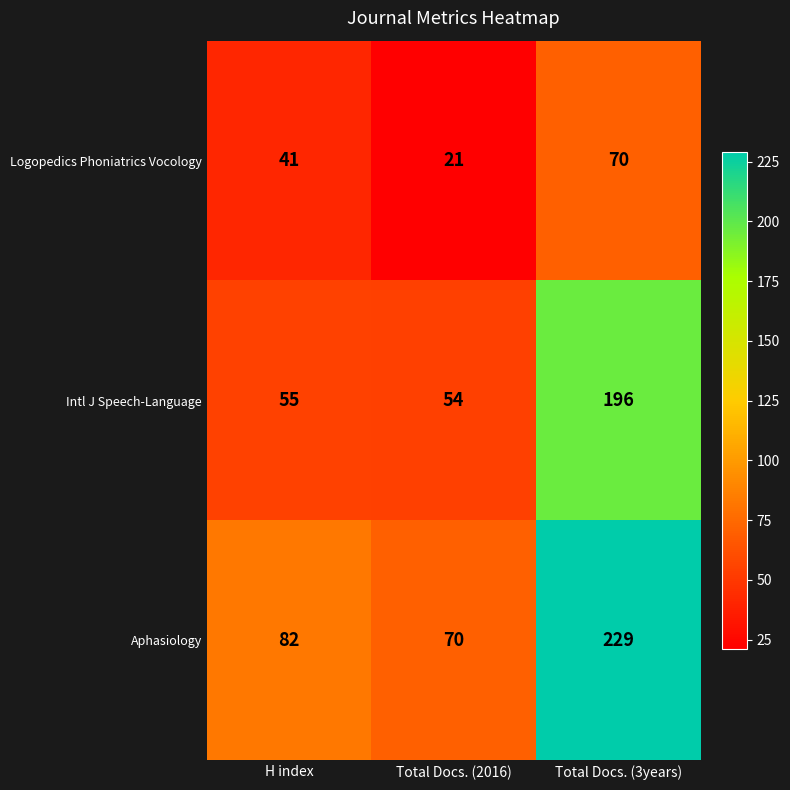

At which label is Aphasiology closest to 149?

H index